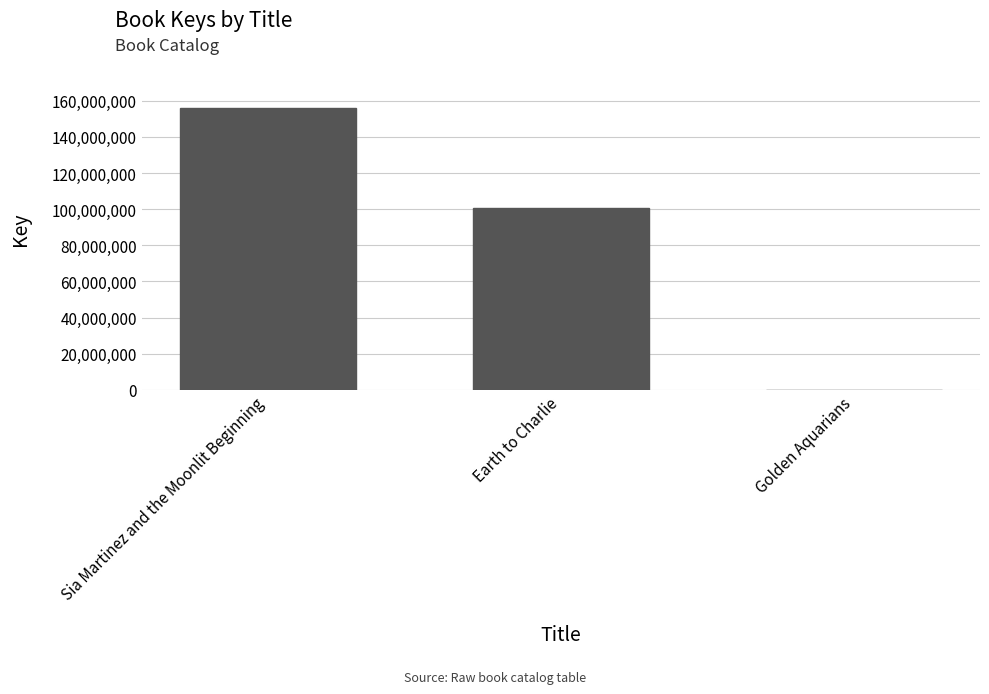

Between Sia Martinez and the Moonlit Beginning and Golden Aquarians, which is larger?

Sia Martinez and the Moonlit Beginning